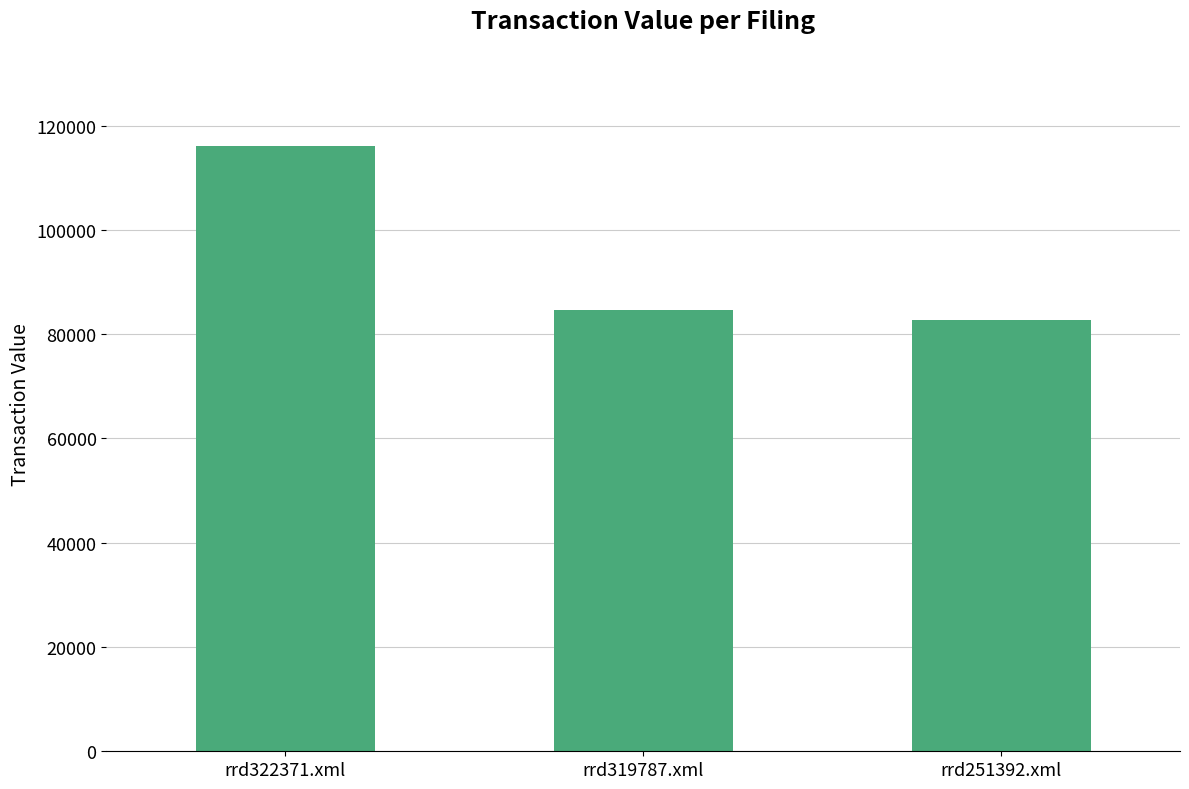

Reading left to right, what are all the values shown in this chart?

rrd322371.xml=116000	rrd319787.xml=84619	rrd251392.xml=82650